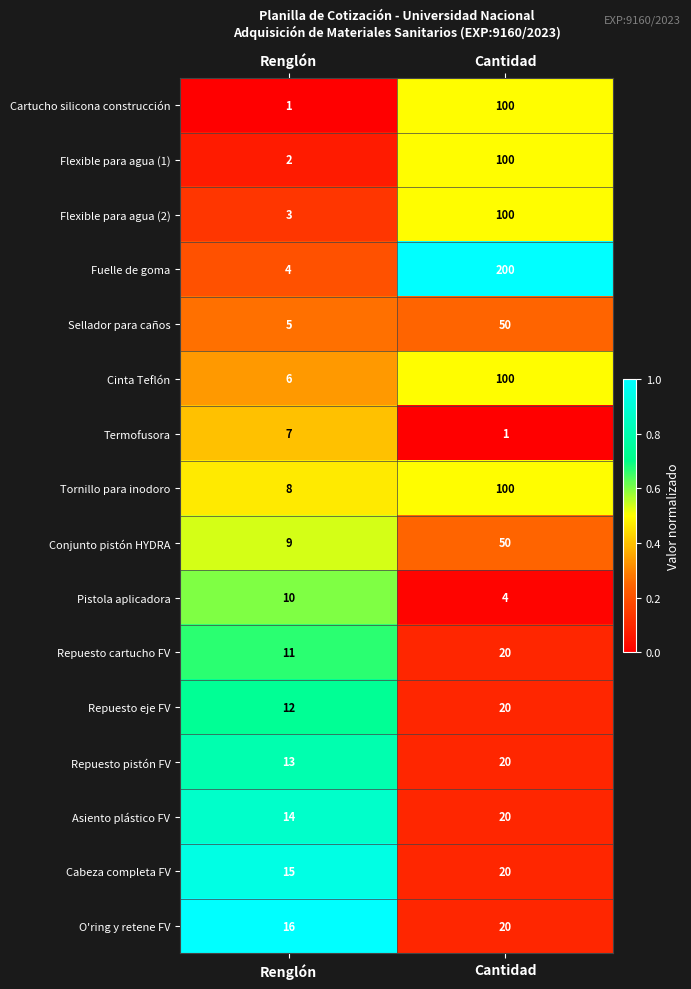

What is the sum of all Flexible para agua (2) values?

103